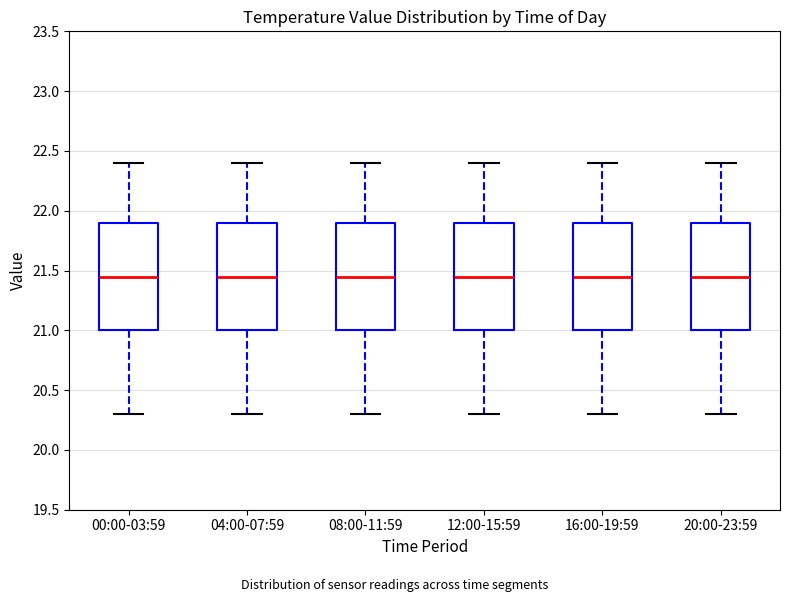

Reading left to right, read every box against the y-axis: the position of its median line, the range the box covers, and the ends of its whiskers. The values are not printed on the chart, so give them approximately, as read against the axis.

00:00-03:59: median 21.45, box 21.00 to 21.90, whiskers 20.30 to 22.40
04:00-07:59: median 21.45, box 21.00 to 21.90, whiskers 20.30 to 22.40
08:00-11:59: median 21.45, box 21.00 to 21.90, whiskers 20.30 to 22.40
12:00-15:59: median 21.45, box 21.00 to 21.90, whiskers 20.30 to 22.40
16:00-19:59: median 21.45, box 21.00 to 21.90, whiskers 20.30 to 22.40
20:00-23:59: median 21.45, box 21.00 to 21.90, whiskers 20.30 to 22.40